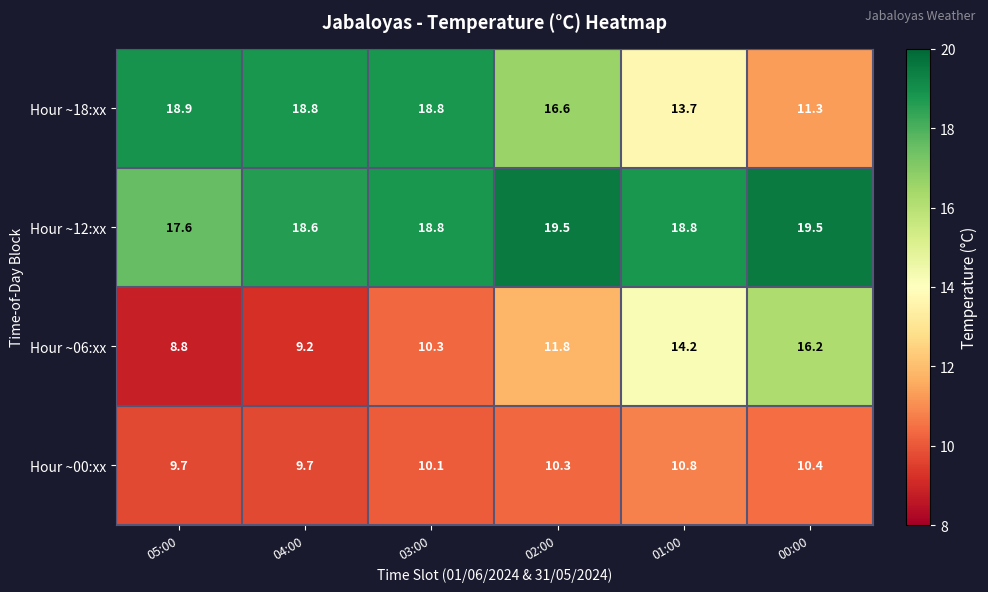

What is the difference between the maximum and minimum values in the Hour ~12:xx series?

1.9